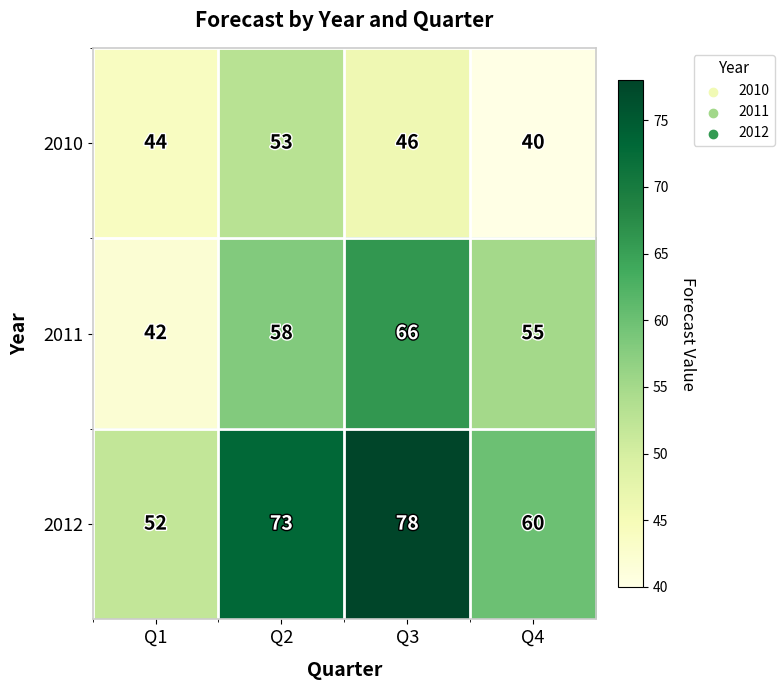

Which series has the widest spread of values?

2012